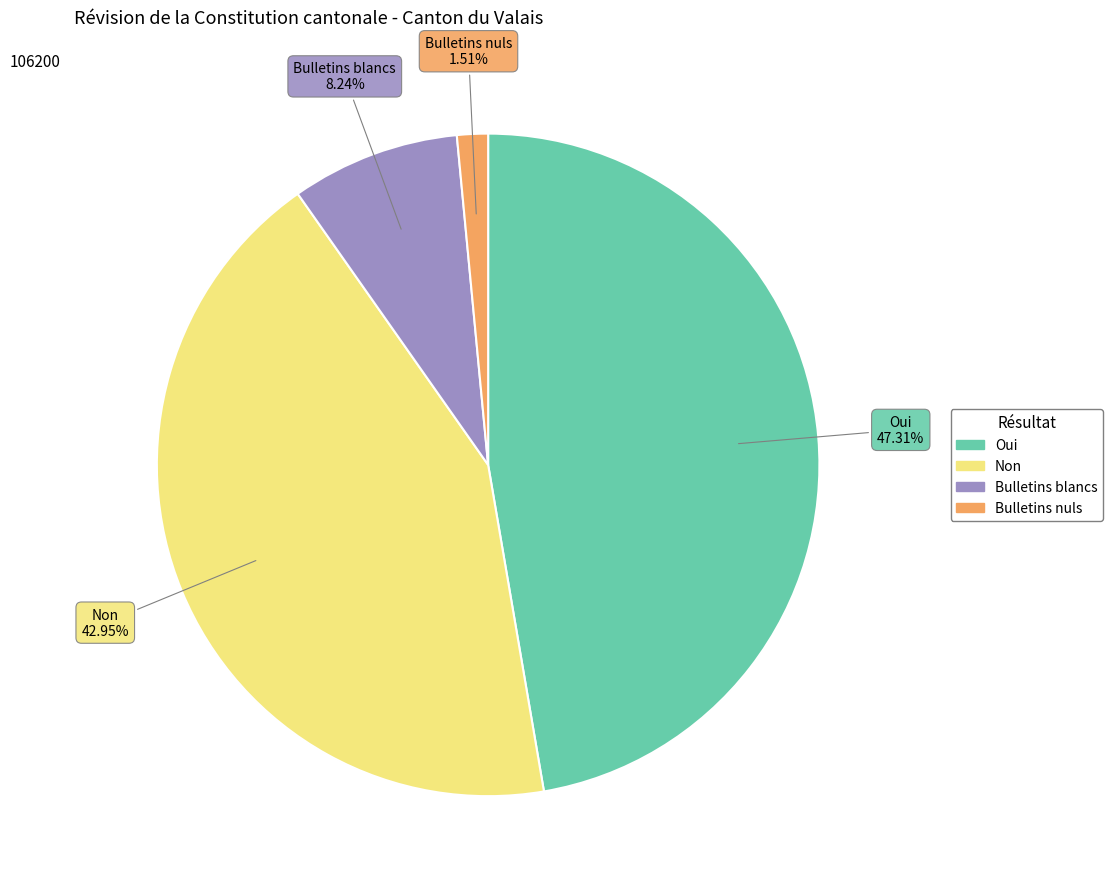

Rank the categories by value from highest to lowest.

Oui, Non, Bulletins blancs, Bulletins nuls